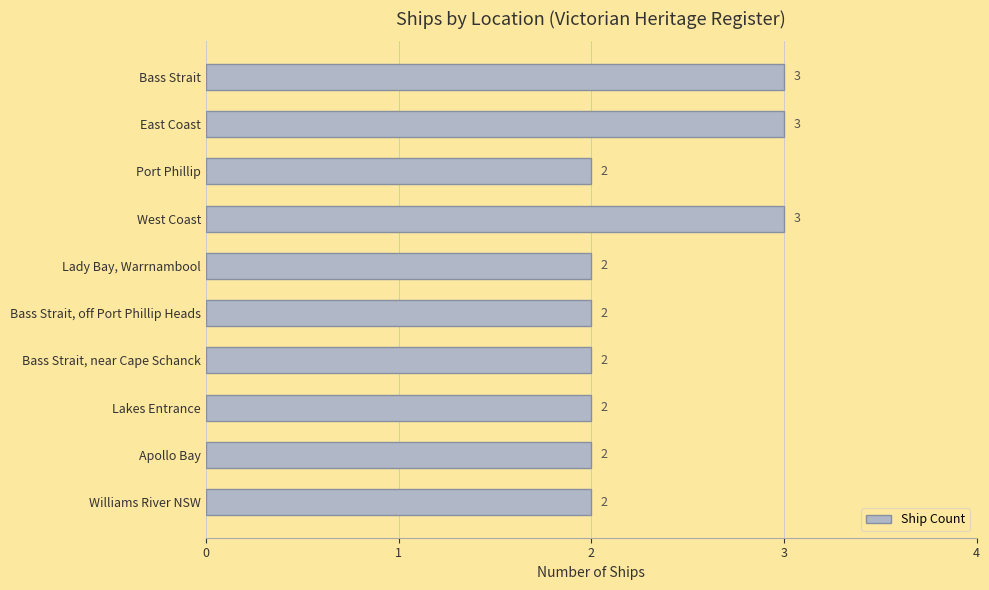

What is the sum of all values?

23